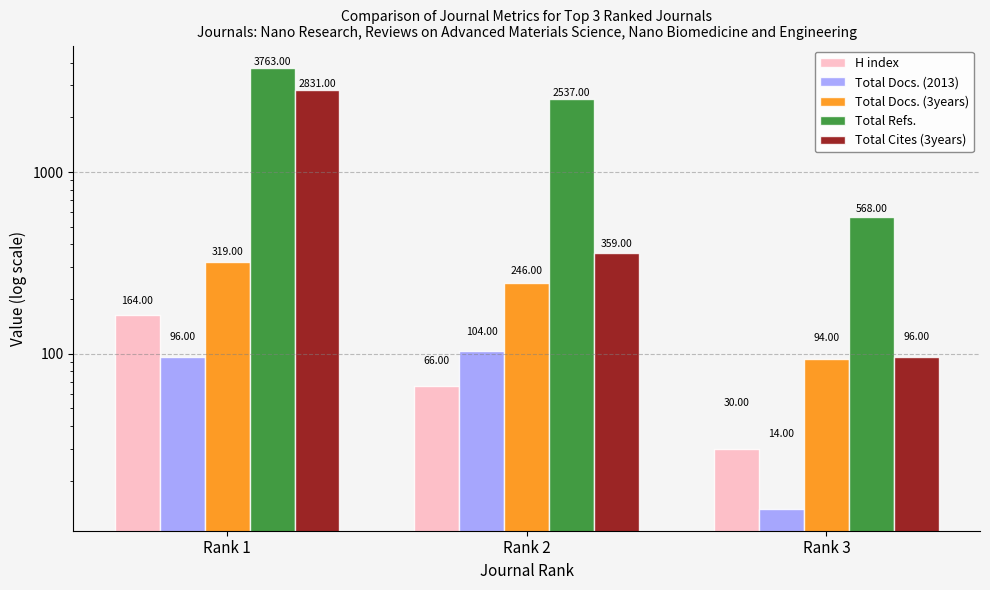

What is the sum of the H index values at Rank 1 and Rank 3?

194